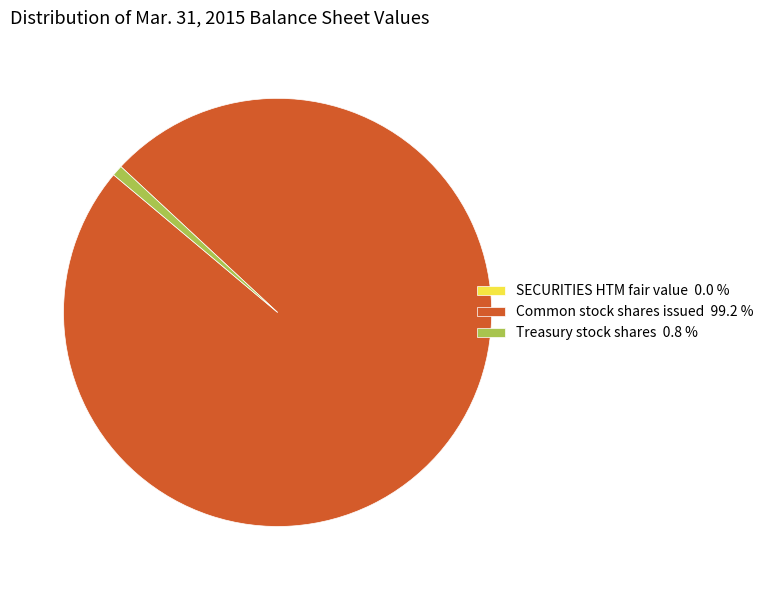

Combined, do Treasury stock shares 0.8 % and Common stock shares issued 99.2 % account for over 50%?

Yes